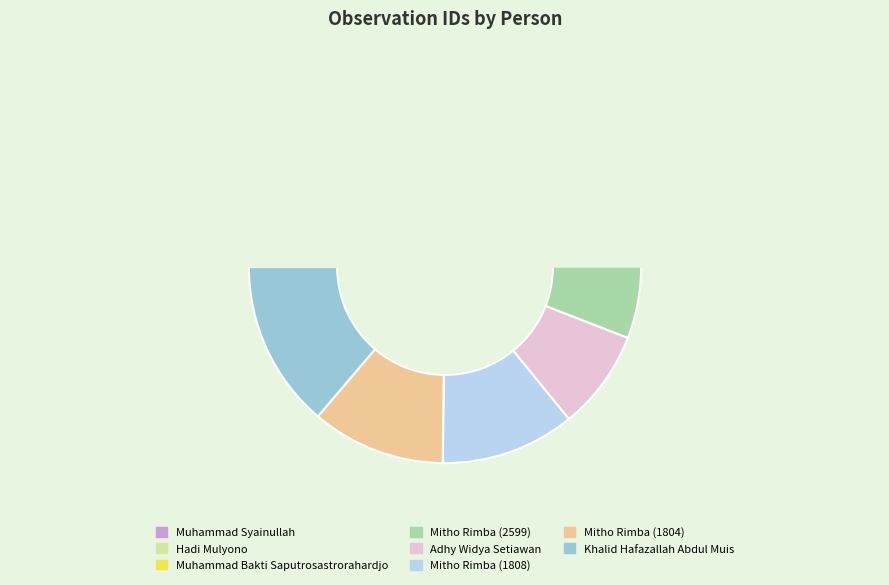

How many segments does this pie chart have?

8